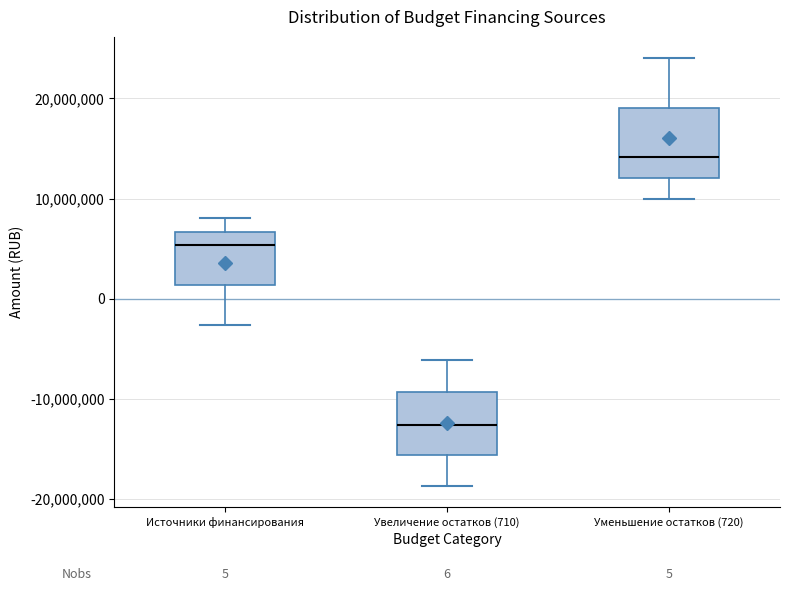

Which box's median line is the lowest?

Увеличение остатков (710)